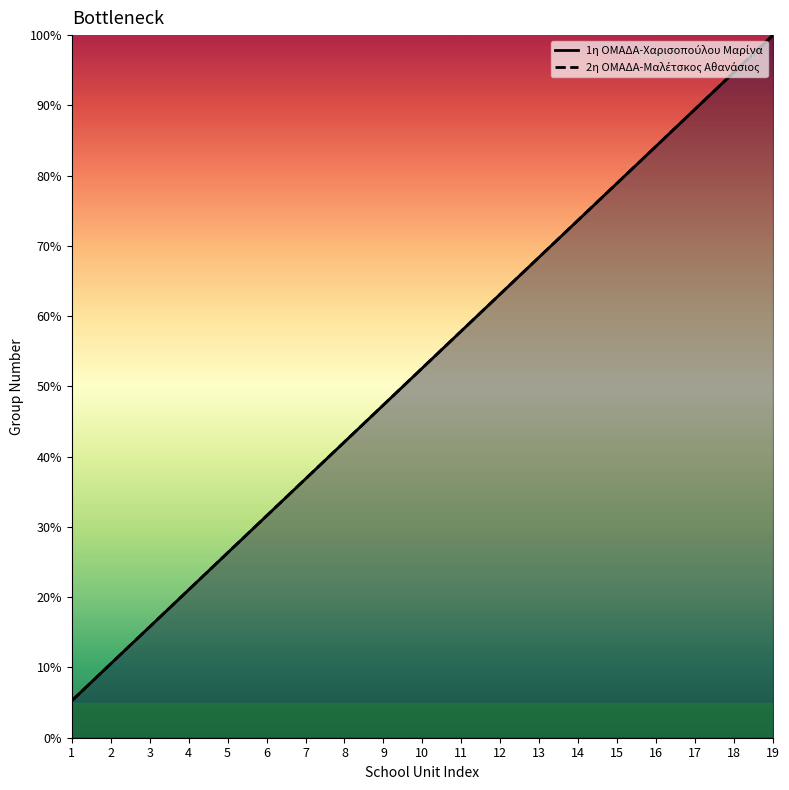

Reading left to right, extract all data points from this chart.

1η ΟΜΑΔΑ-Χαρισοπούλου Μαρίνα: 5.3	10.5	15.8	21.1	26.3	31.6	36.8	42.1	47.4	52.6	57.9	63.2	68.4	73.7	78.9	84.2	89.5	94.7	100.0
2η ΟΜΑΔΑ-Μαλέτσκος Αθανάσιος: 5.3	10.5	15.8	21.1	26.3	31.6	36.8	42.1	47.4	52.6	57.9	63.2	68.4	73.7	78.9	84.2	89.5	94.7	100.0